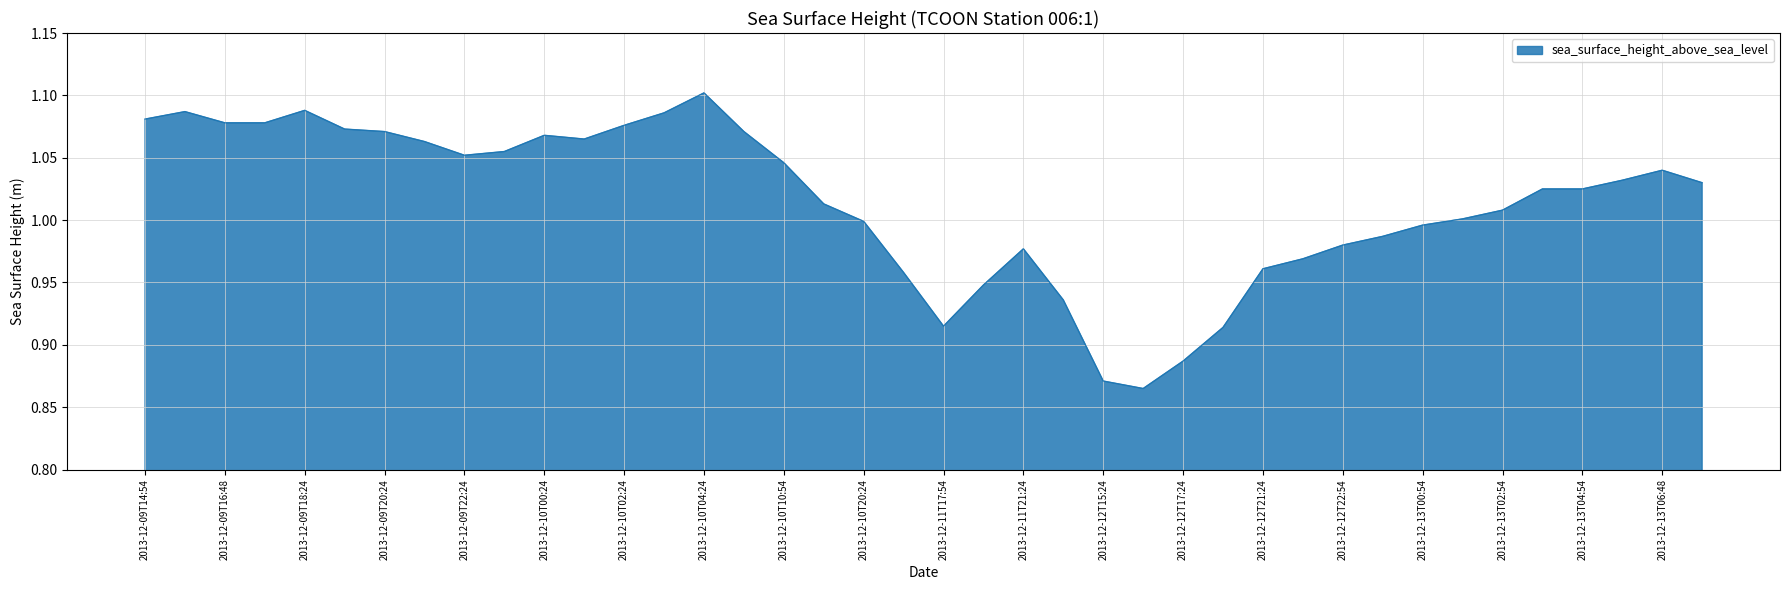

Reading right to left, what are all the values shown in this chart?

1.0	1.0	1.0	1.0	1.0	1.0	1.0	1.0	1.0	1.0	1.0	1.0	0.9	0.9	0.9	0.9	0.9	1.0	0.9	0.9	1.0	1.0	1.0	1.0	1.1	1.1	1.1	1.1	1.1	1.1	1.1	1.1	1.1	1.1	1.1	1.1	1.1	1.1	1.1	1.1